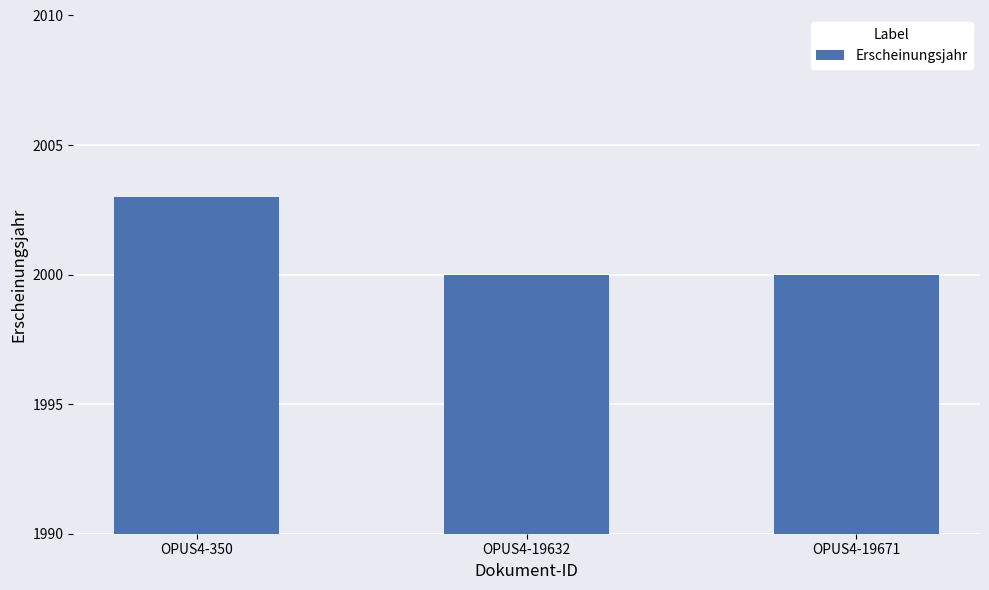

What is the sum of all values?

6003